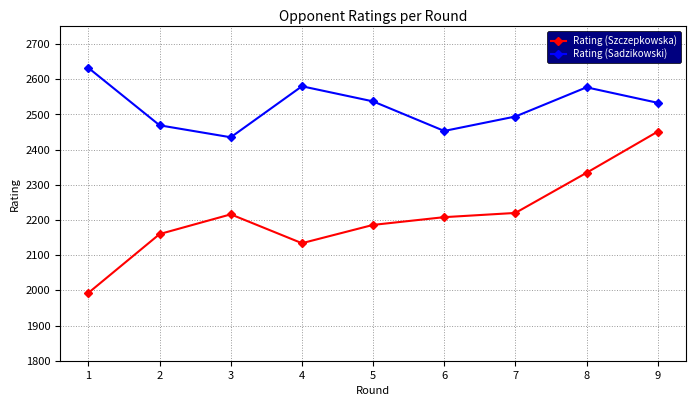

What is the average value of the Rating (Sadzikowski) series?

2523